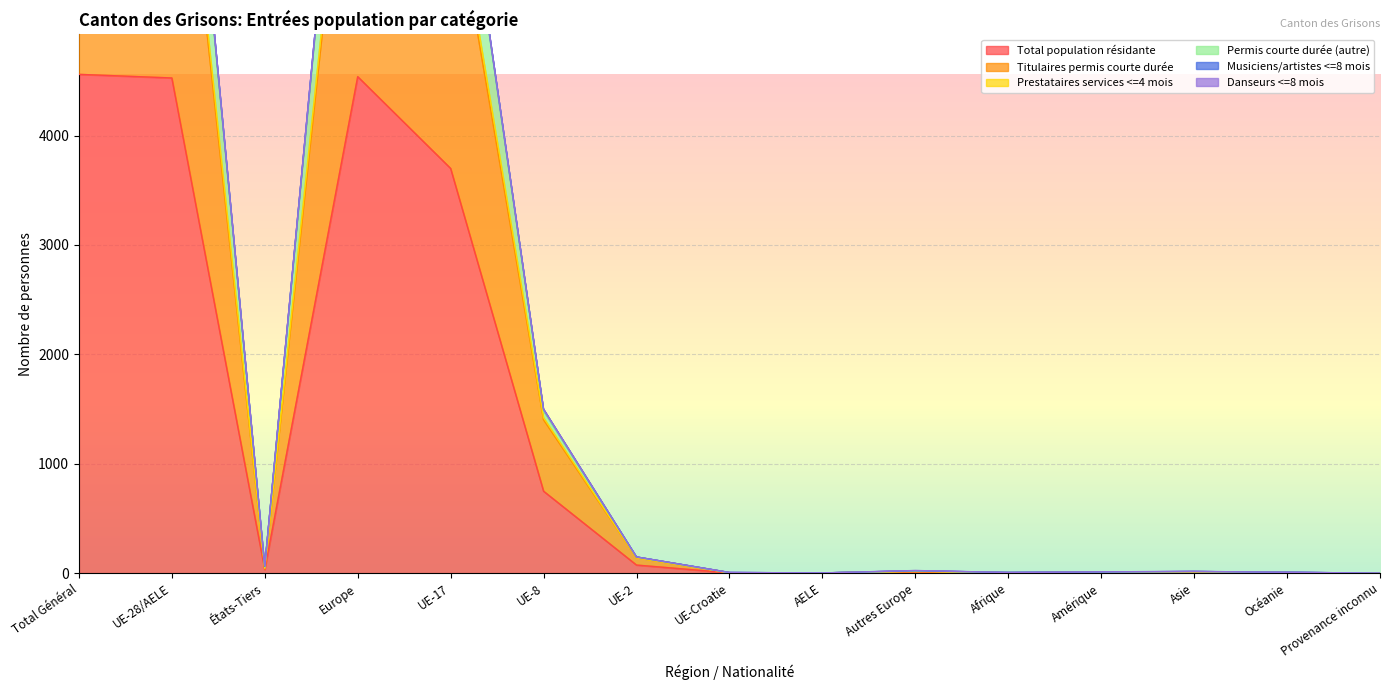

What is the highest value of the Total population résidante series?

4559